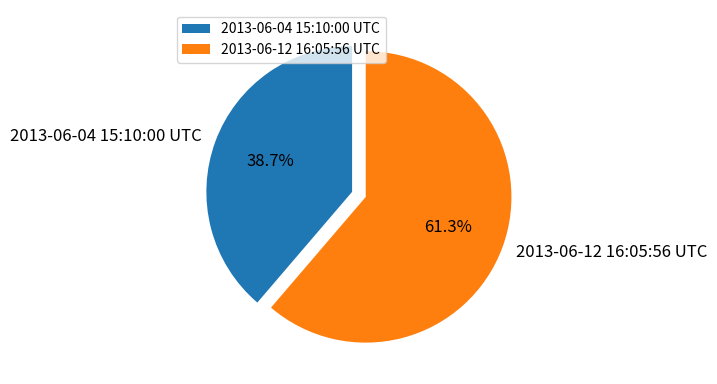

Between 2013-06-12 16:05:56 UTC and 2013-06-04 15:10:00 UTC, which is larger?

2013-06-12 16:05:56 UTC